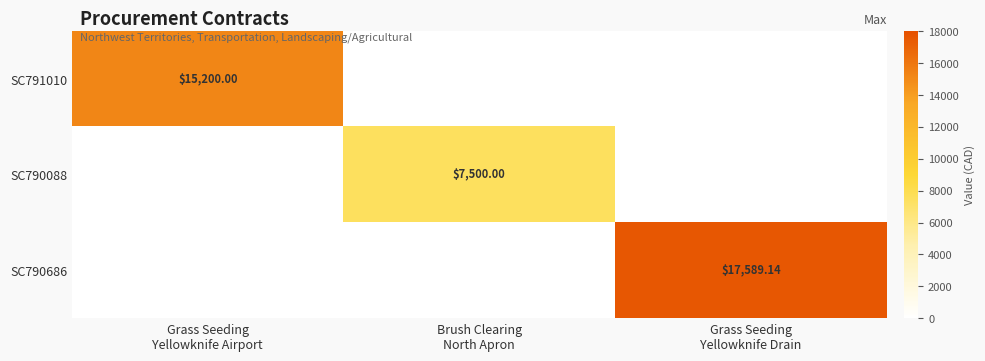

What is the highest value of the SC790686 series?

17589.1